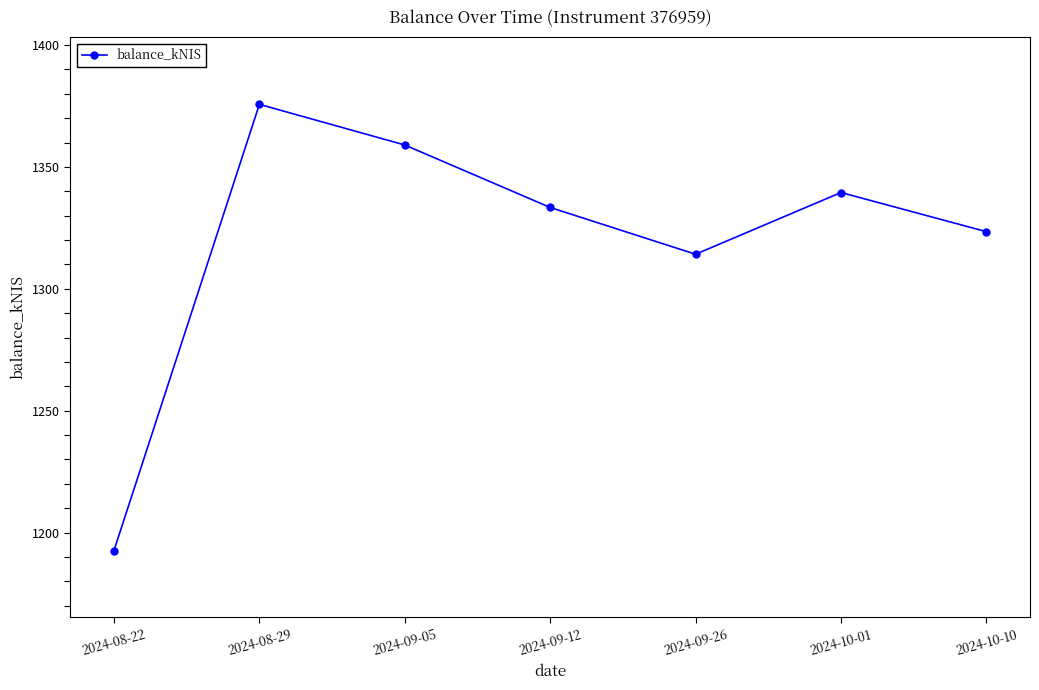

Does the chart have visible grid lines?

No